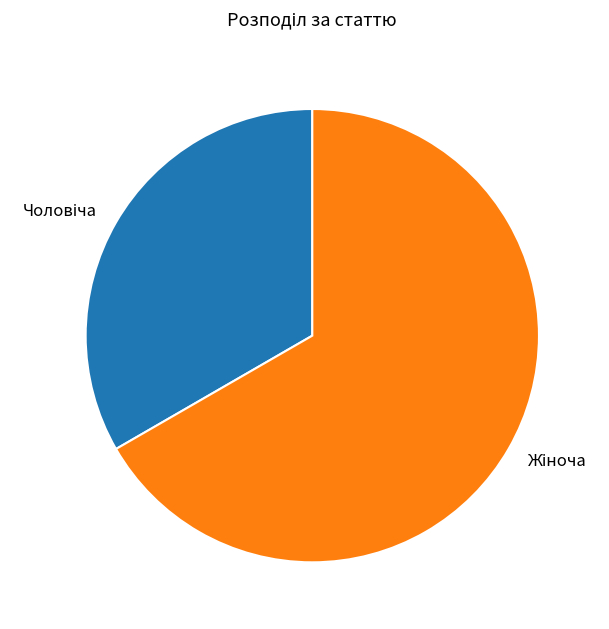

Is there a majority slice in this chart?

Yes